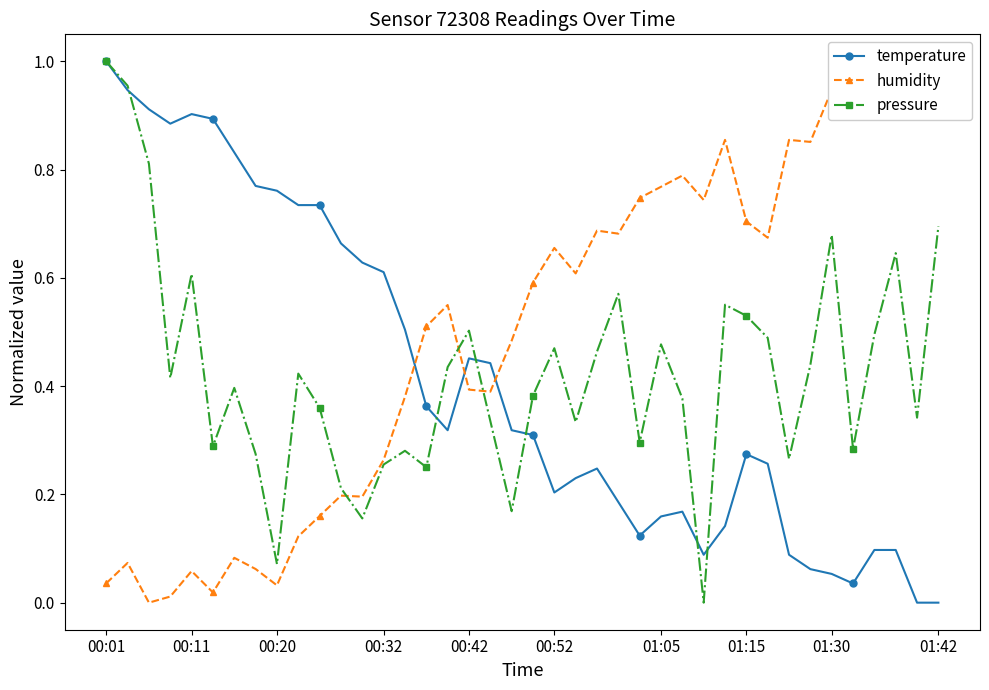

At which category does pressure reach its first local peak?

00:11